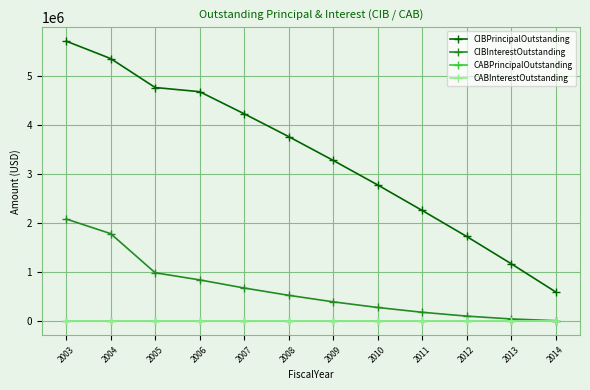

Does the chart have visible grid lines?

Yes